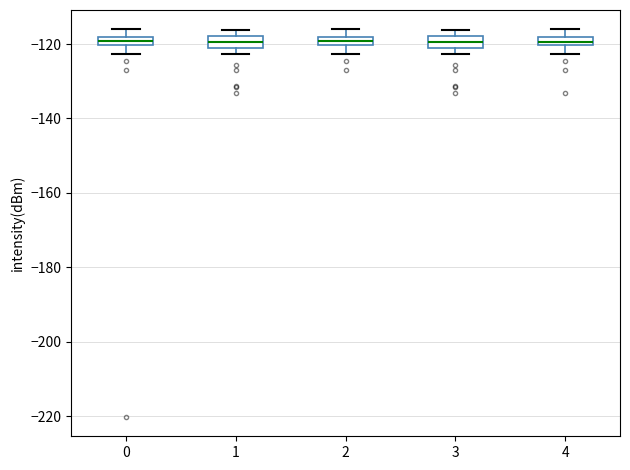

Where is the lower edge of the box at x = 3 on the y-axis? The values are not printed on the chart, so give them approximately, as read against the axis.

-120